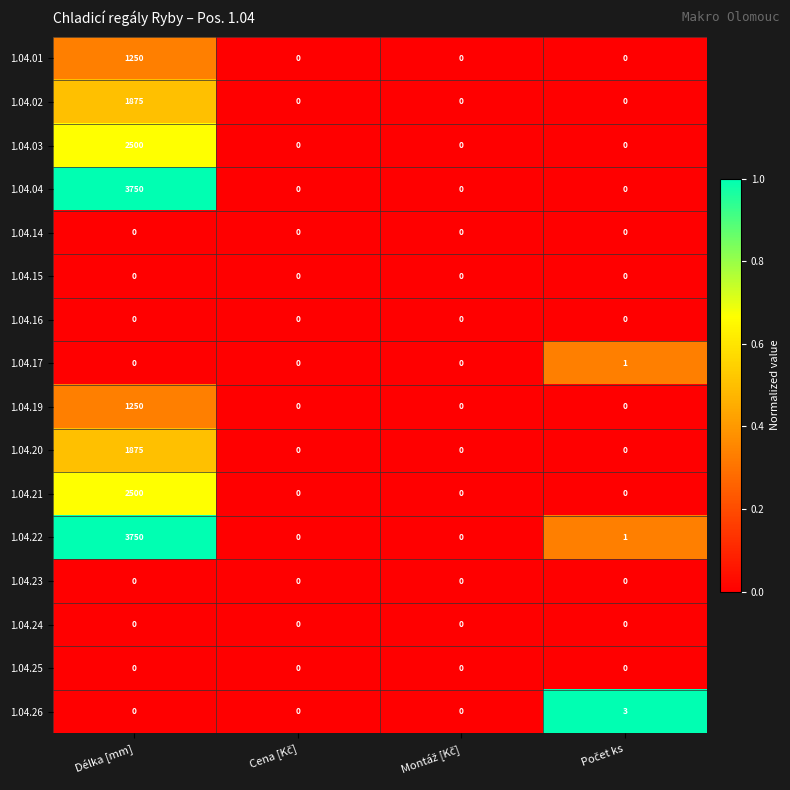

What is the sum of all 1.04.20 values?

1875